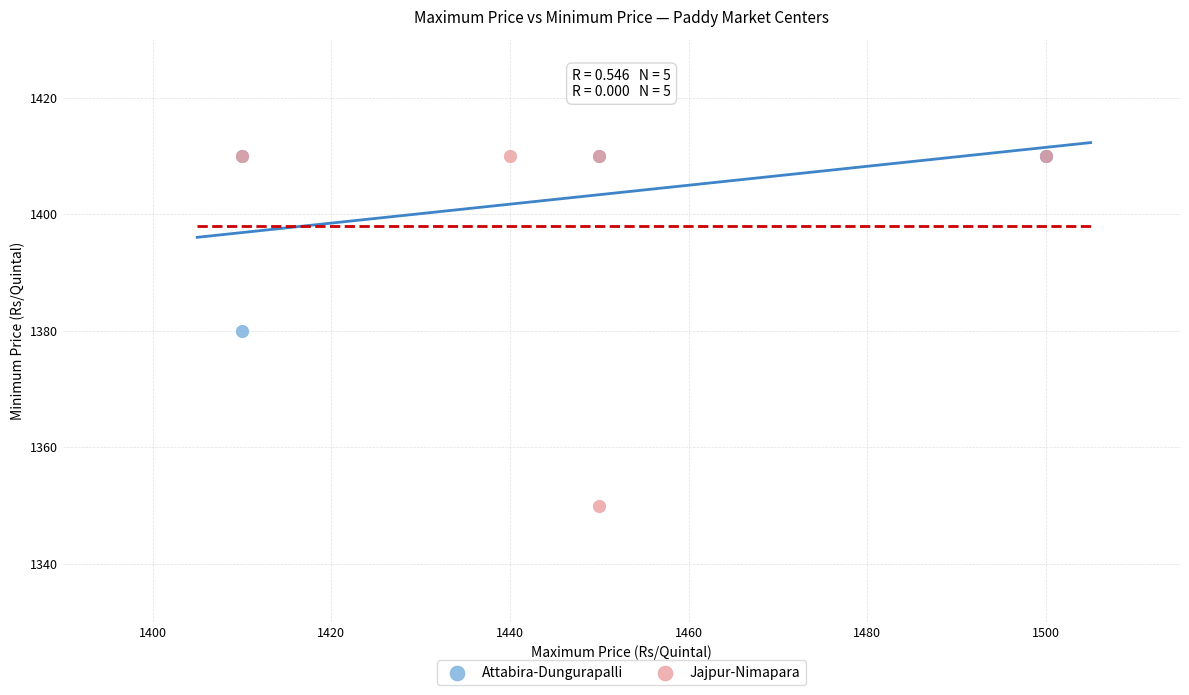

Which series has the largest Y range (max minus min)?

Jajpur-Nimapara